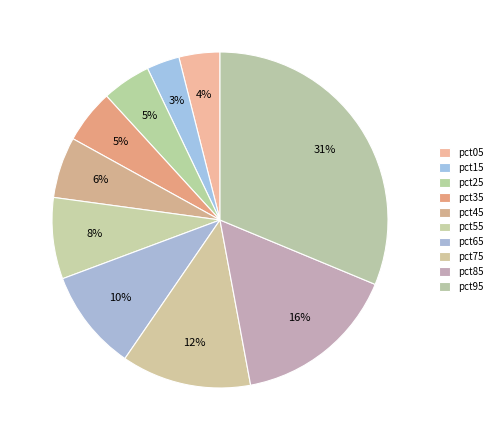

Does pct25 represent more than half of the total?

No